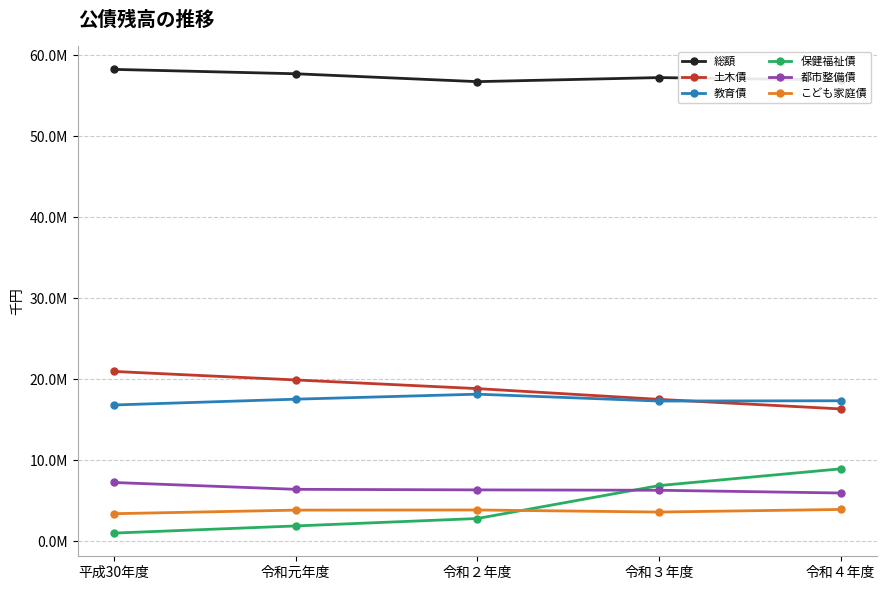

True or false: 都市整備債 and 保健福祉債 cross at least once.

True